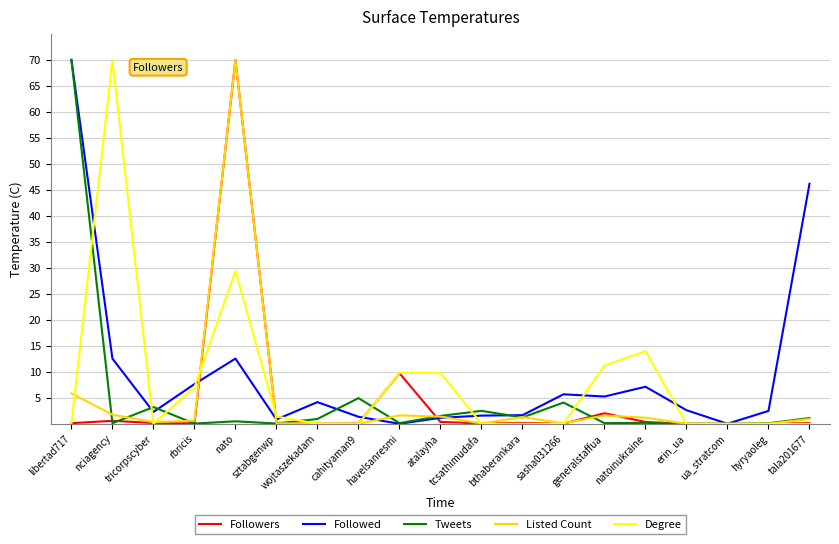

The Degree series shows 0.0 at erin_ua. True or false?

True